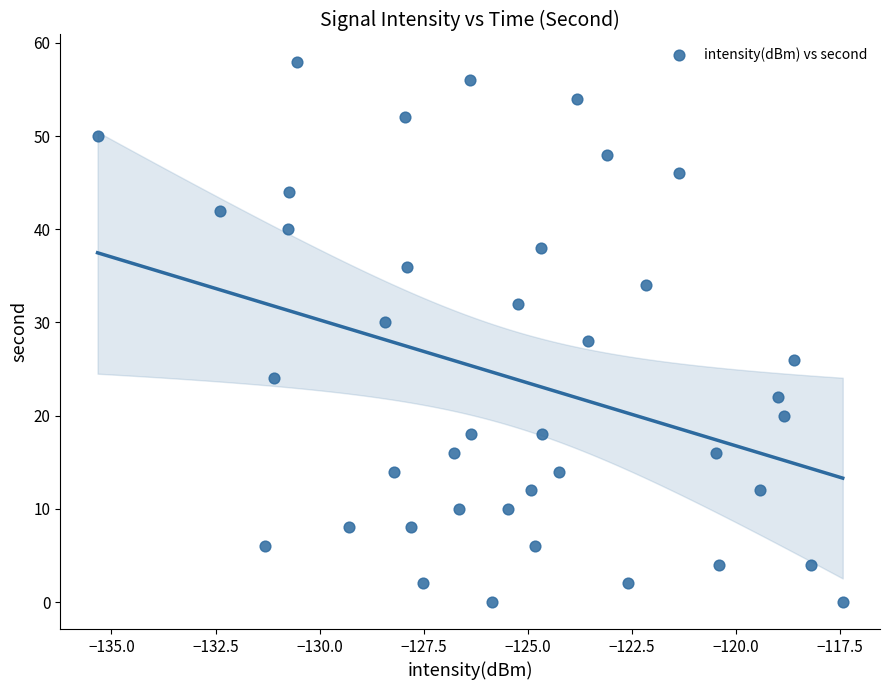

What is the range of Y values (max minus min)?

58